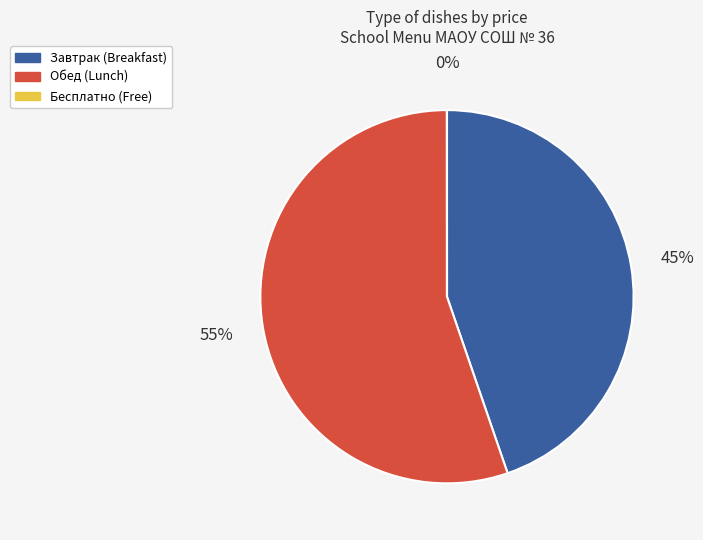

To the nearest percent, what is the average slice percentage?

33%